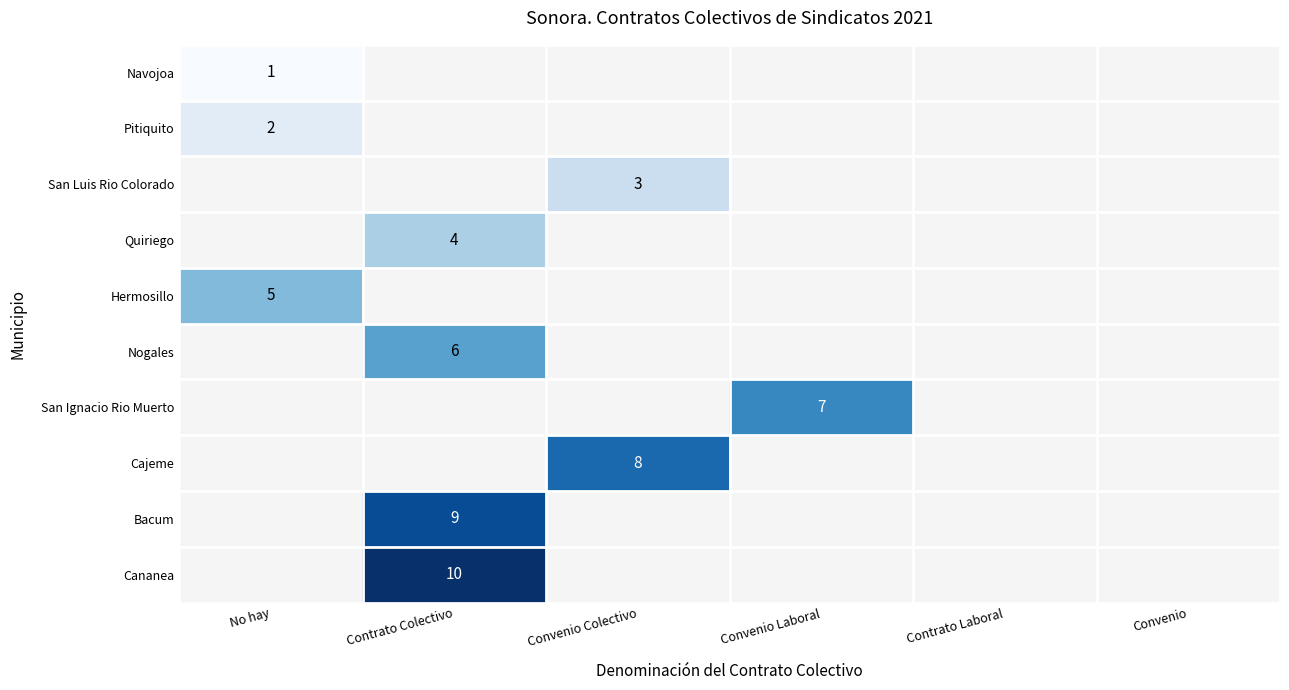

True or false: San Ignacio Rio Muerto has a value of 9 at Convenio Laboral.

False